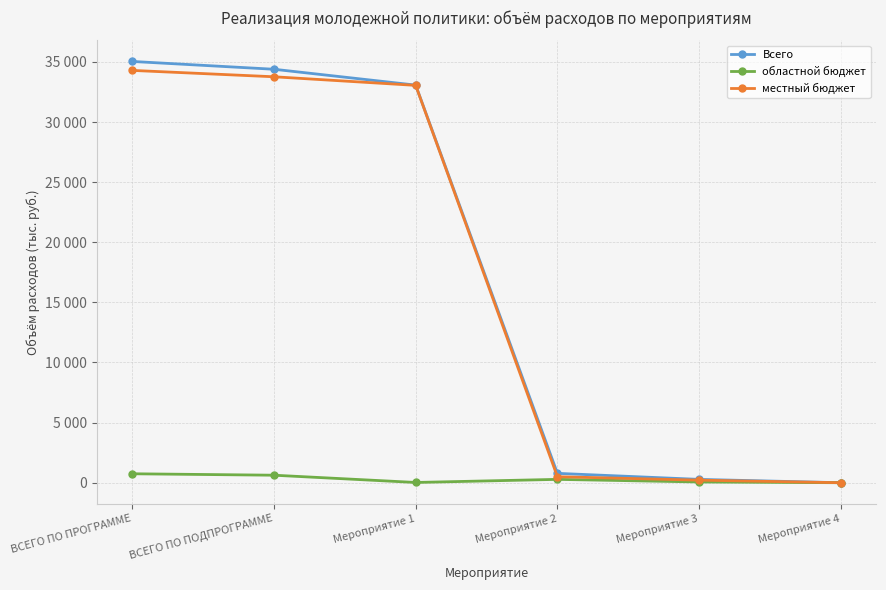

Does the chart have visible grid lines?

Yes